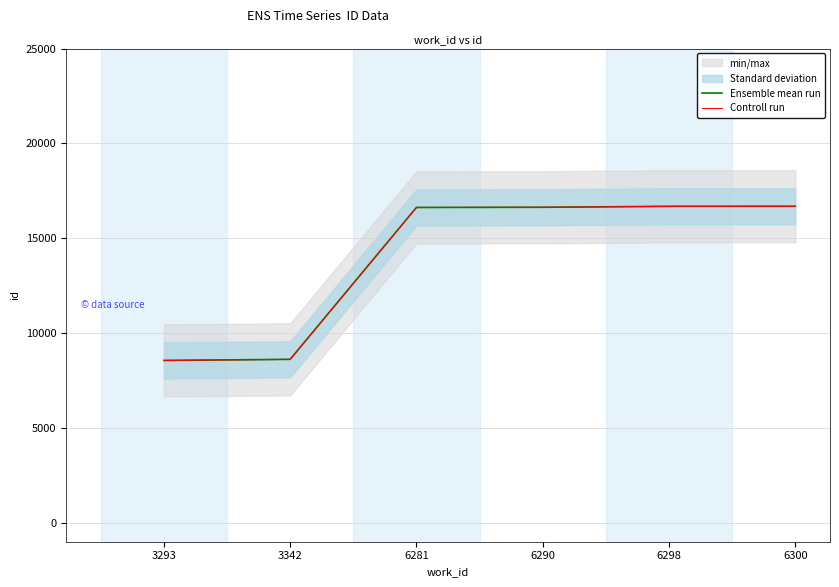

What is the value of the Controll run point at the 1st from the left?

8557